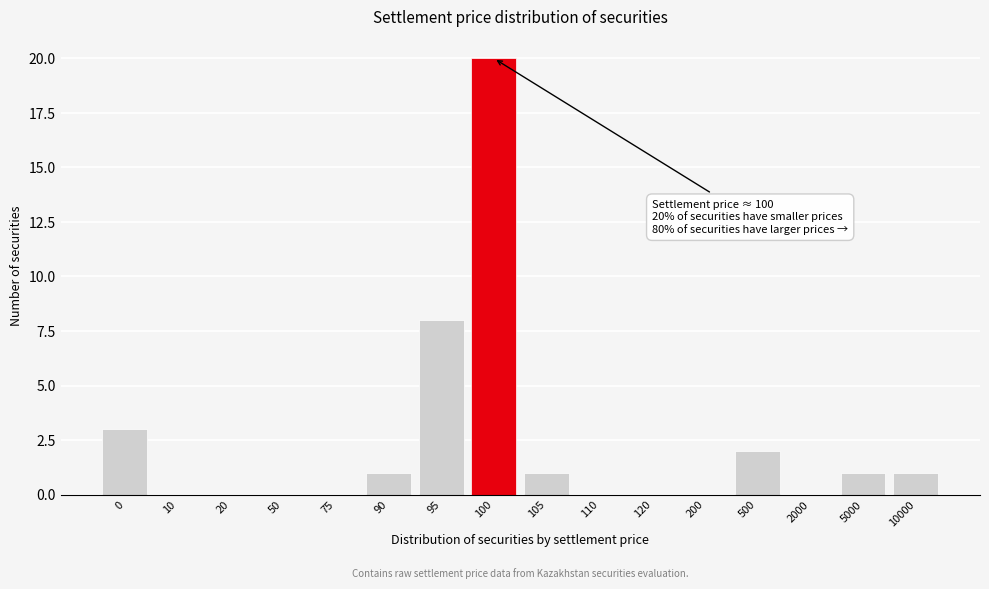

Reading left to right, what are all the values shown in this chart?

0=3	10=0	20=0	50=0	75=0	90=1	95=8	100=20	105=1	110=0	120=0	200=0	500=2	2000=0	5000=1	10000=1